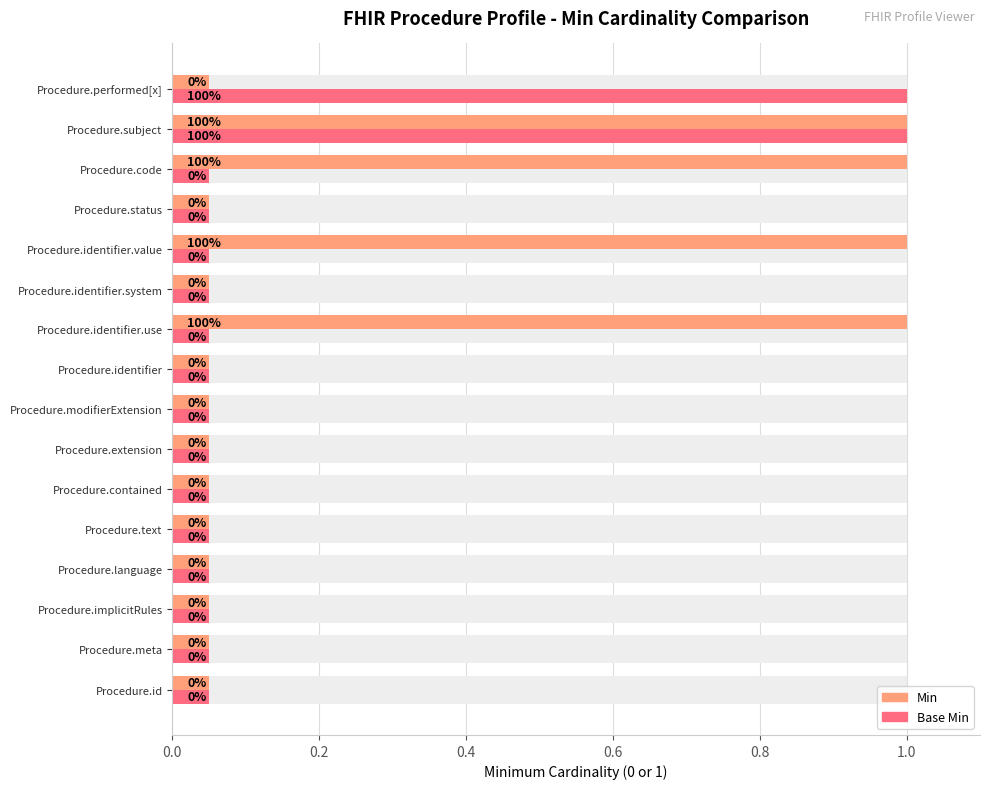

How many distinct data groups are displayed?

2